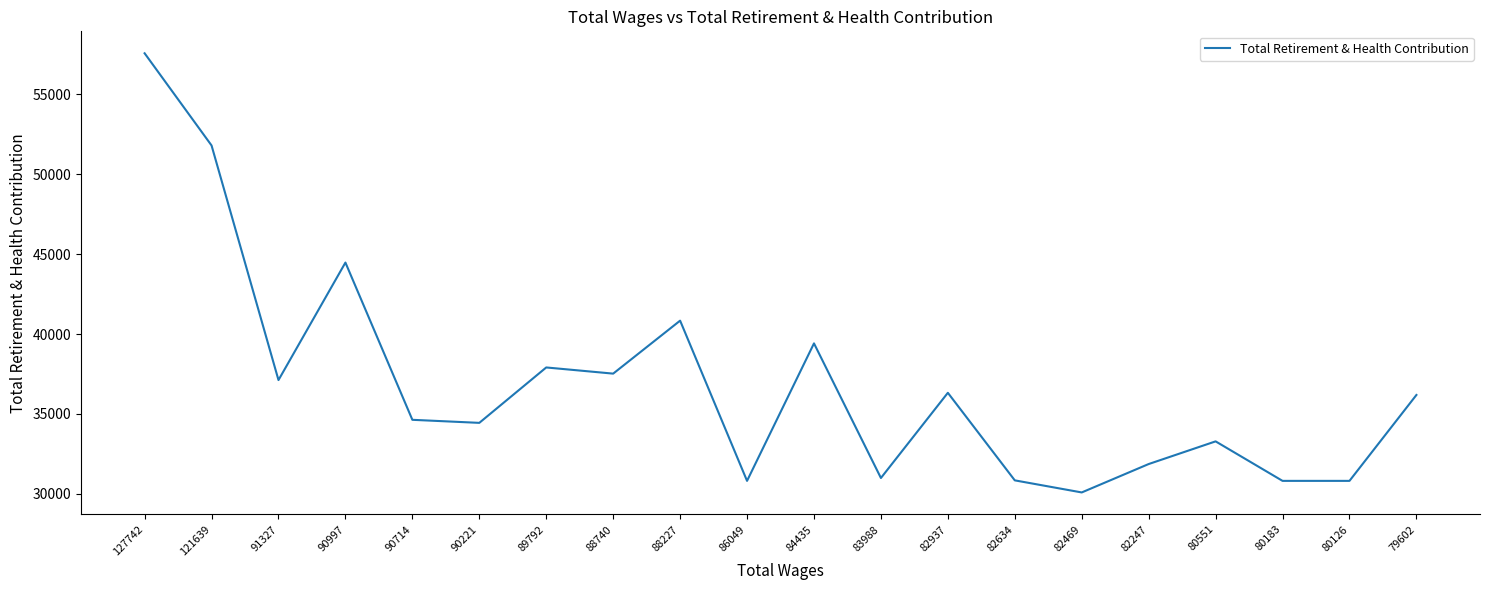

What is the average value?

36885